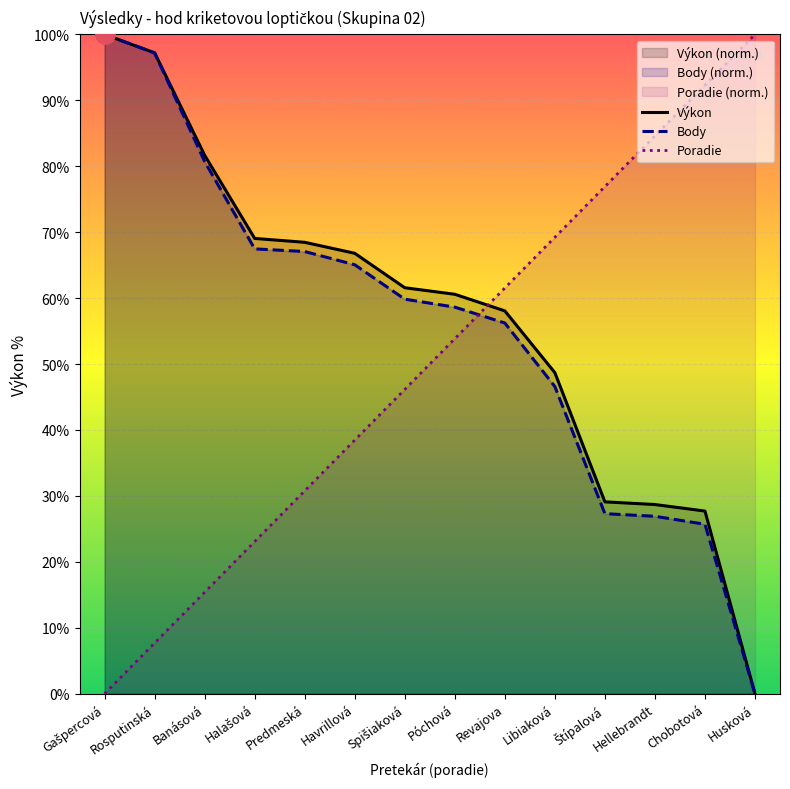

Is it true that Výkon equals 50.0 at Banásová?

False